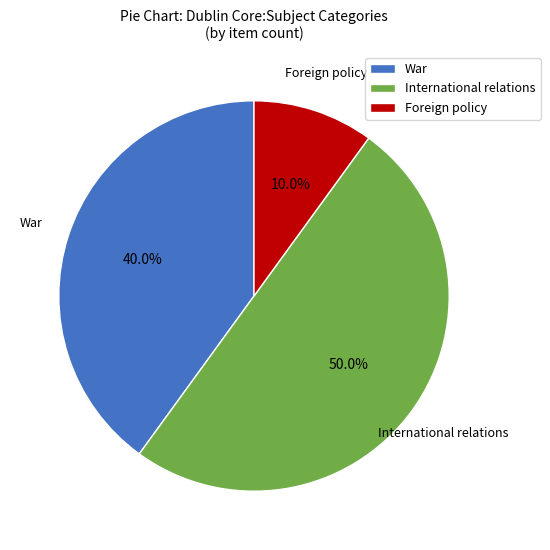

How many slices are in this pie chart?

3